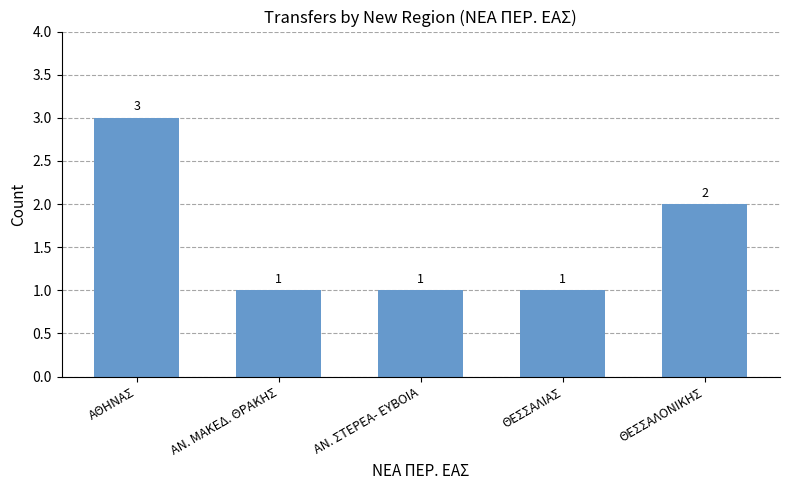

How many data points are above 1?

2